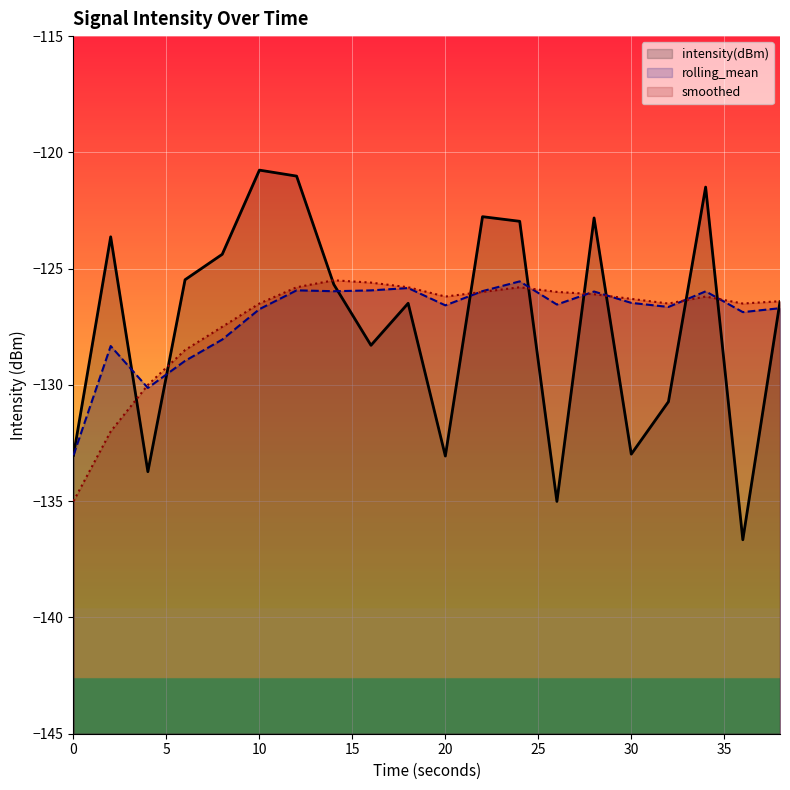

What is the sum of all smoothed values?

-2544.2